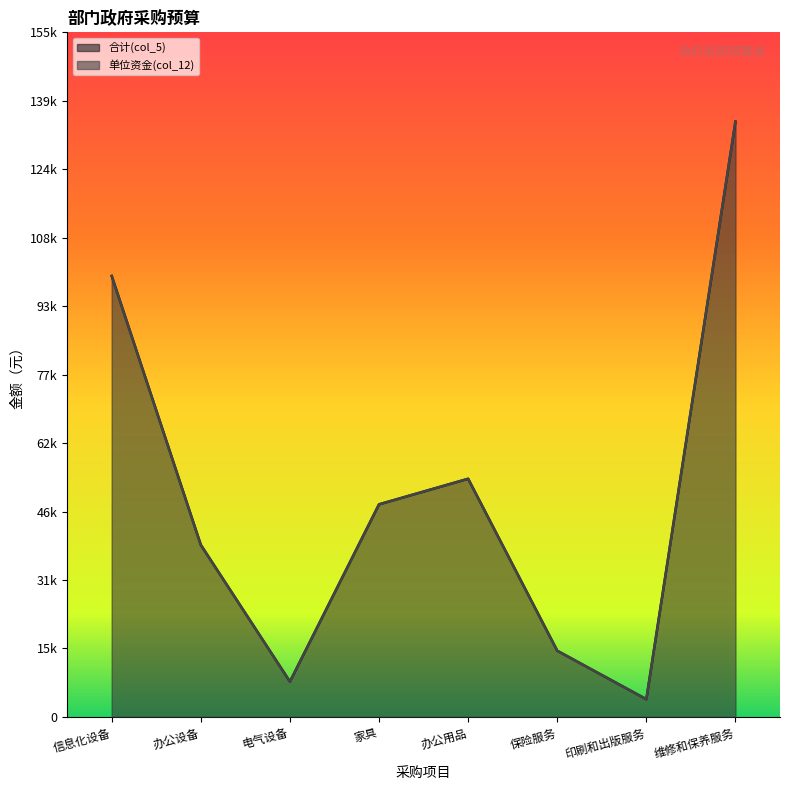

What is the sum of all 合计(col_5) values?

403200